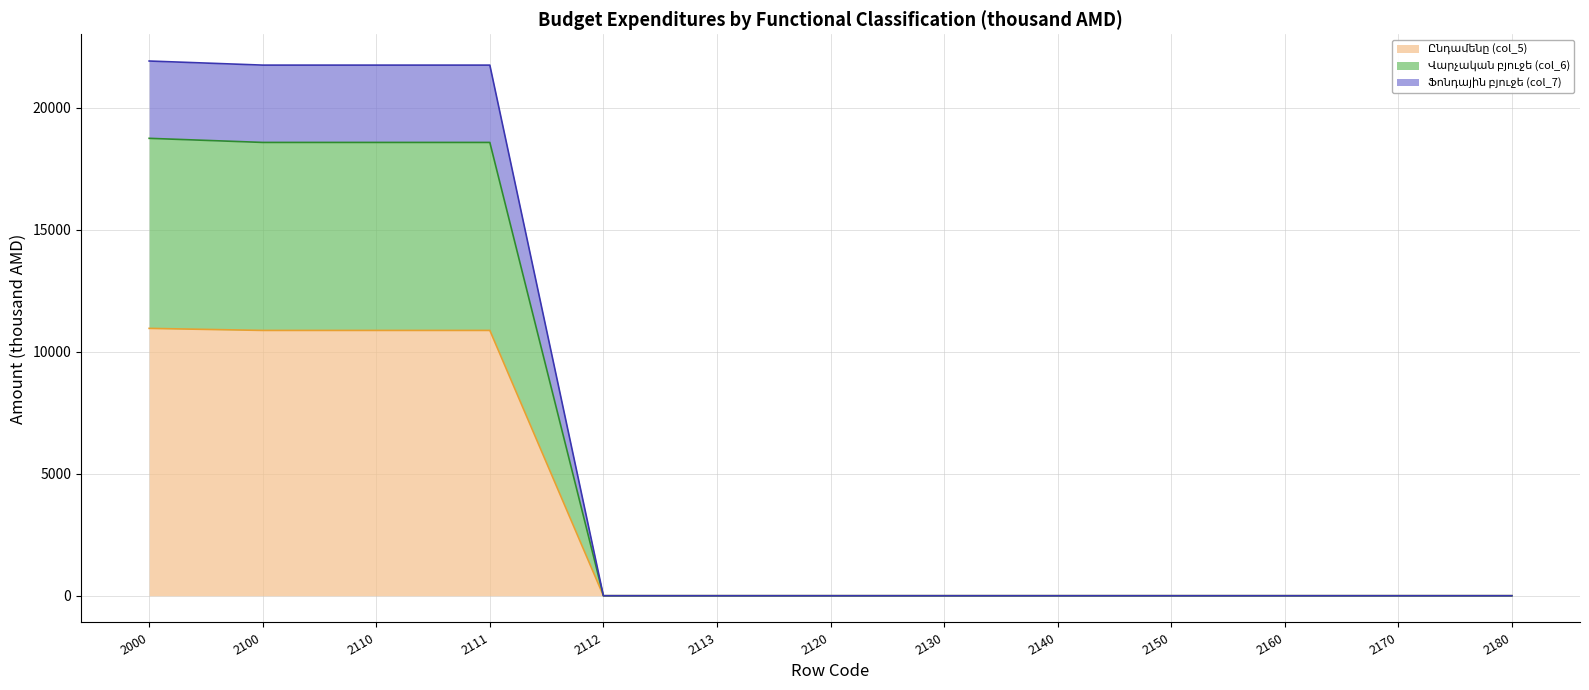

Where is Վարչական բյուջե (col_6) nearest to the value 9377?

2100